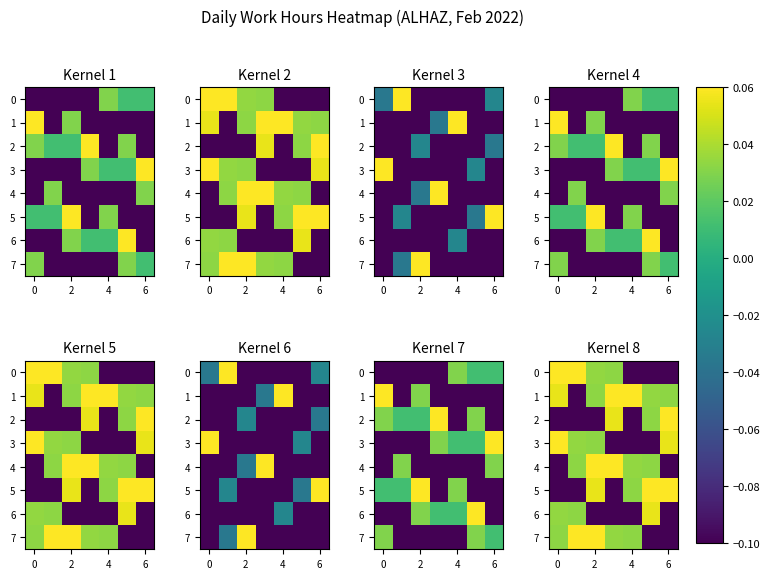

How many positive values does the 4 series have?

5